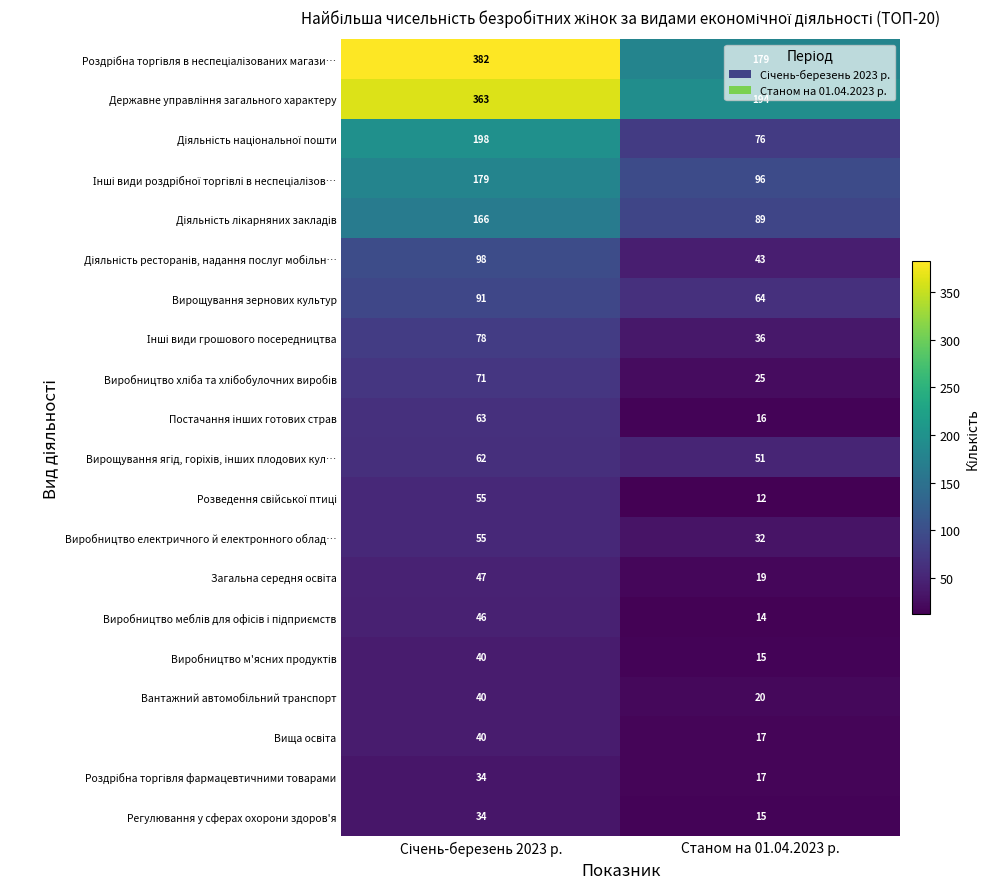

The value of Вирощування зернових культур at Станом на 01.04.2023 р. is 21. True or false?

False